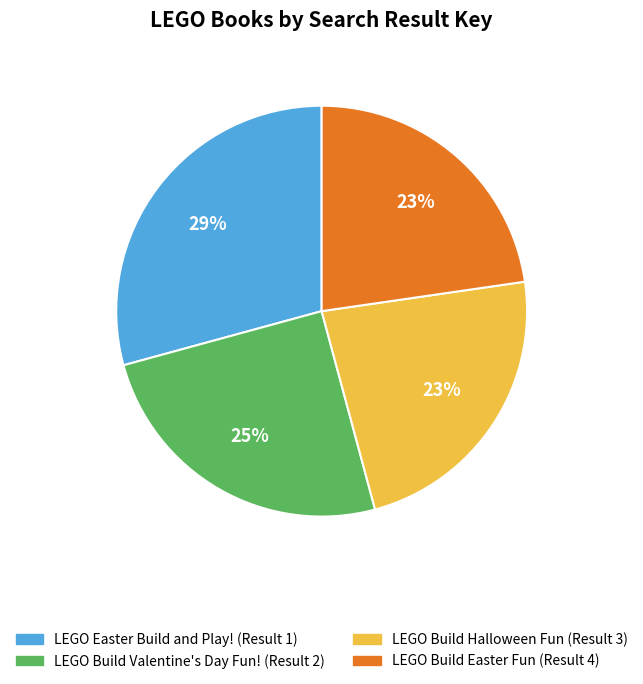

To the nearest percent, what is the average slice percentage?

25%